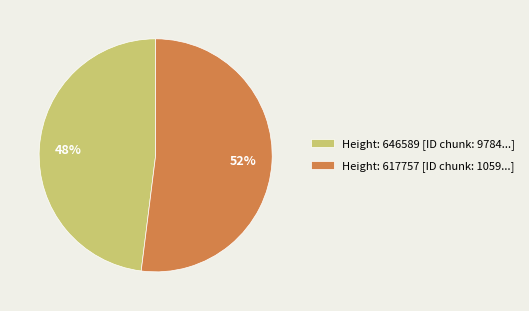

What is the smallest slice in the pie chart?

Height: 646589 [ID chunk: 9784...]